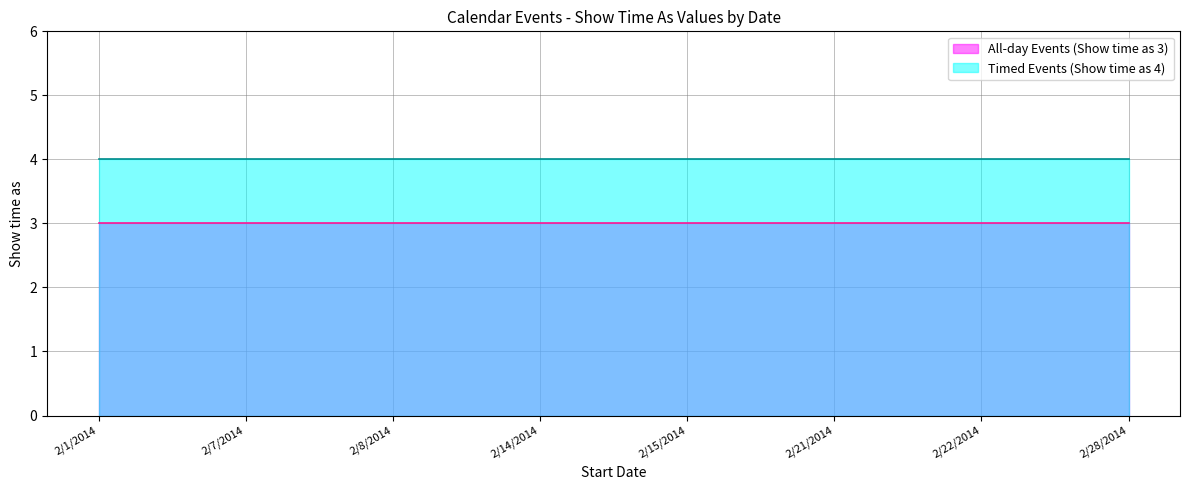

What is the label of the 1st point from the right?

2/28/2014